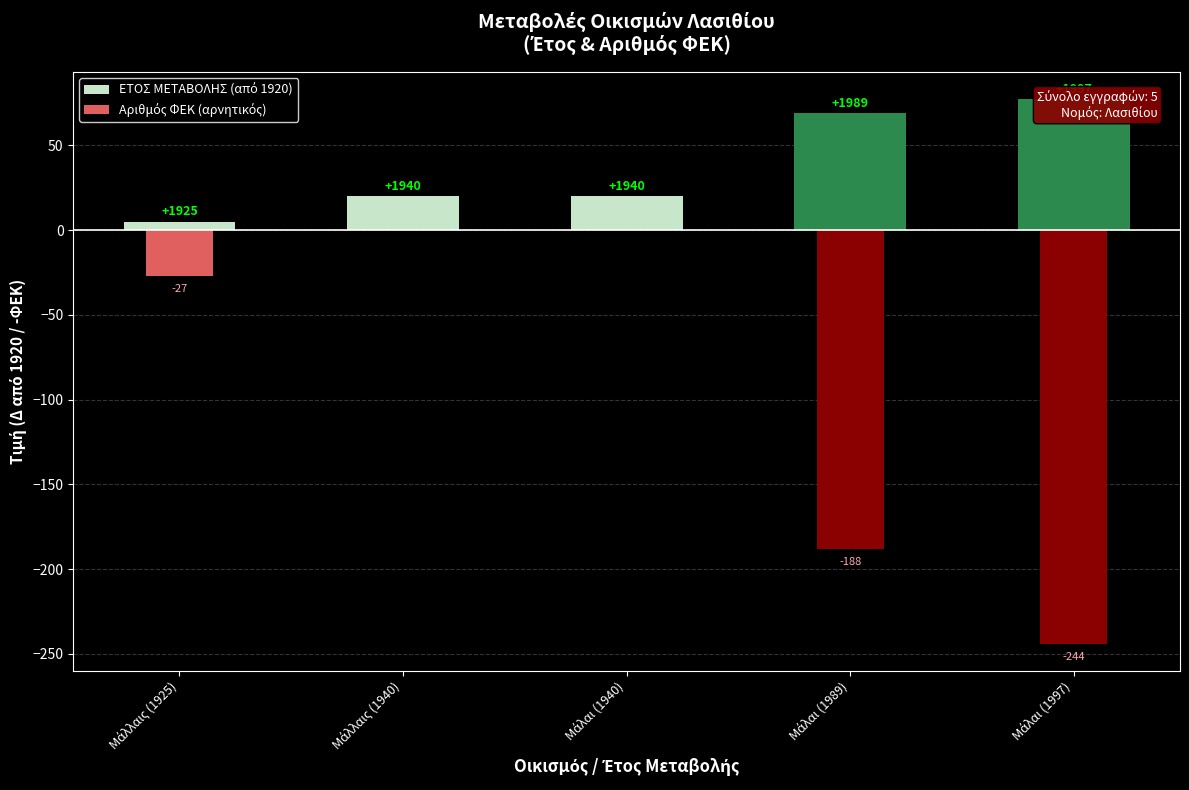

At which label is Αριθμός ΦΕΚ (αρνητικός) closest to -122?

Μάλαι (1989)